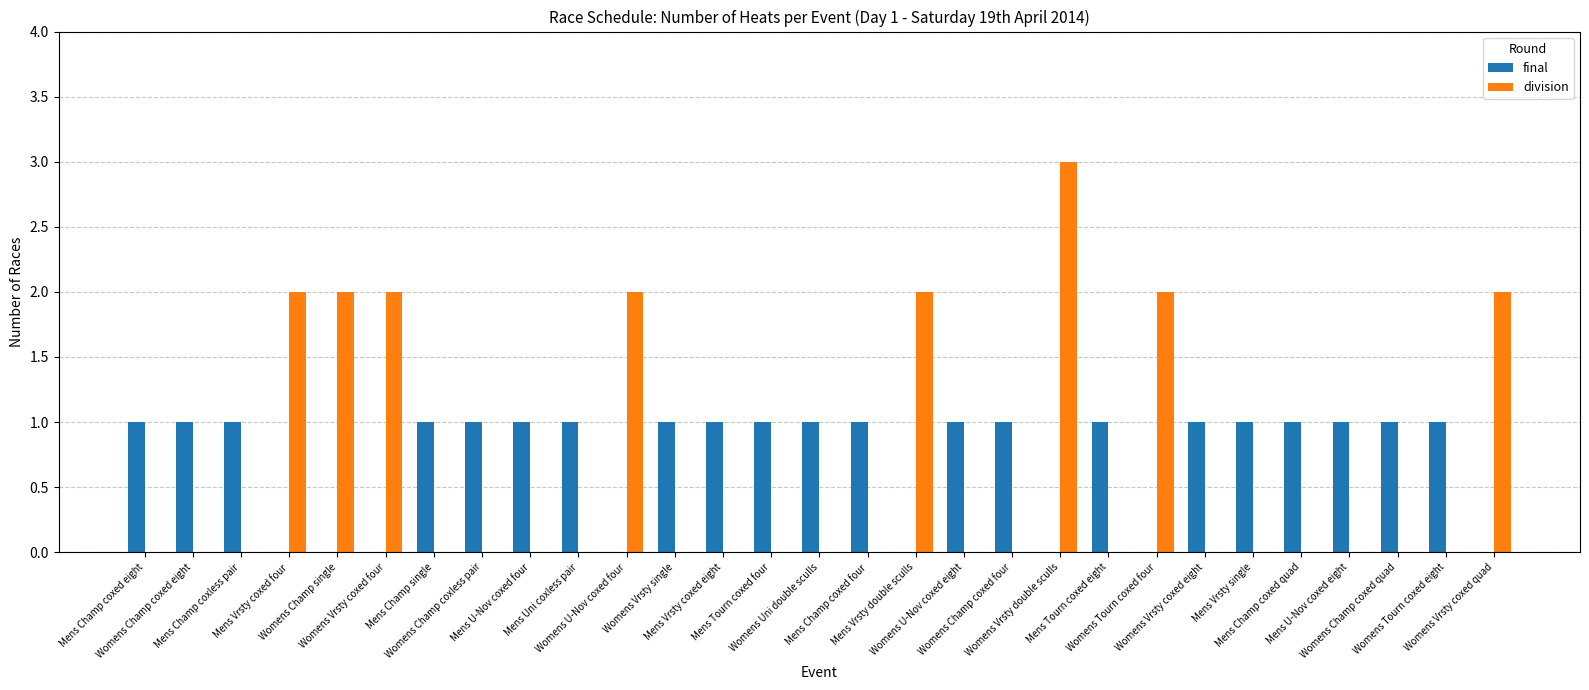

How many categories are shown in the chart?

29